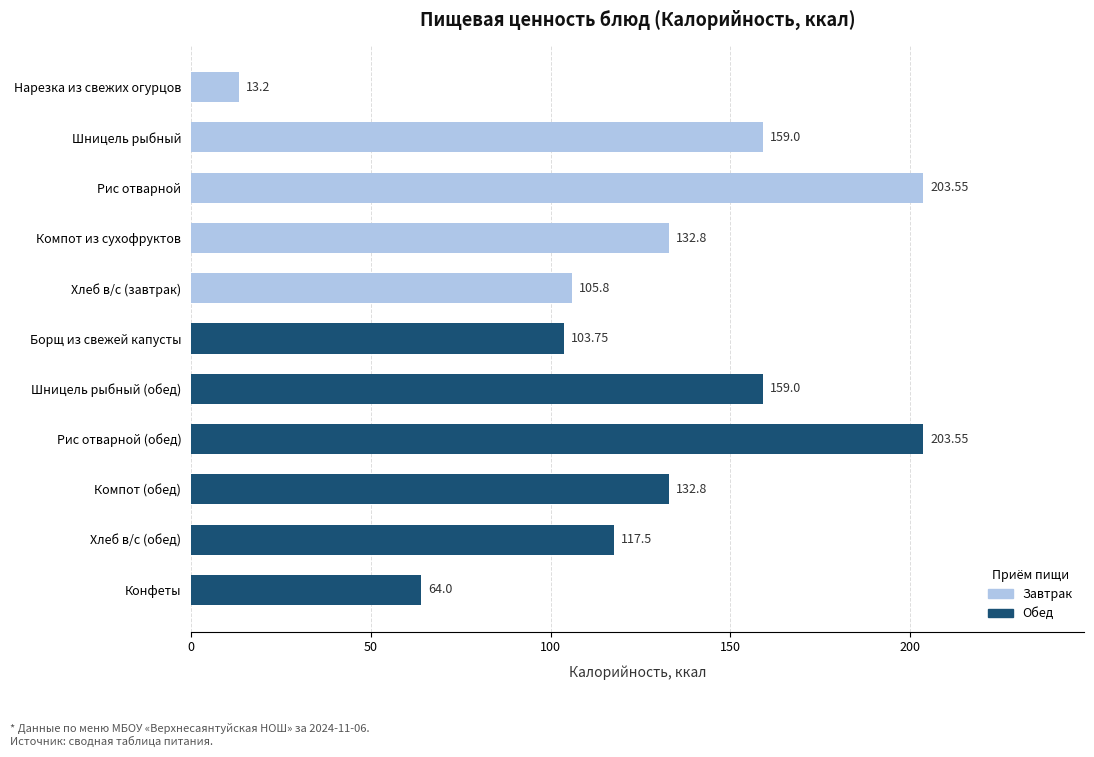

Between Хлеб в/с (завтрак) and Компот из сухофруктов, which is larger?

Компот из сухофруктов